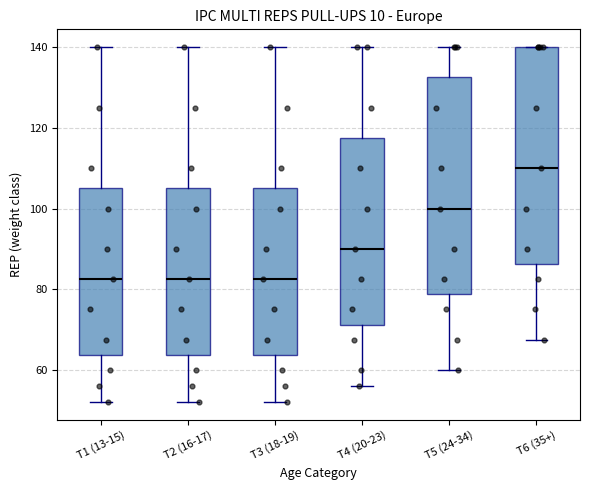

Reading left to right, transcribe this box plot: for each box, give where its median line is, the range the box spans, and where its two whiskers end, as read against the y-axis. The values are not printed on the chart, so give them approximately, as read against the axis.

T1 (13-15): median 82, box 64 to 106, whiskers 52 to 140
T2 (16-17): median 82, box 64 to 106, whiskers 52 to 140
T3 (18-19): median 82, box 64 to 106, whiskers 52 to 140
T4 (20-23): median 90, box 72 to 118, whiskers 56 to 140
T5 (24-34): median 100, box 78 to 132, whiskers 60 to 140
T6 (35+): median 110, box 86 to 140, whiskers 68 to 140